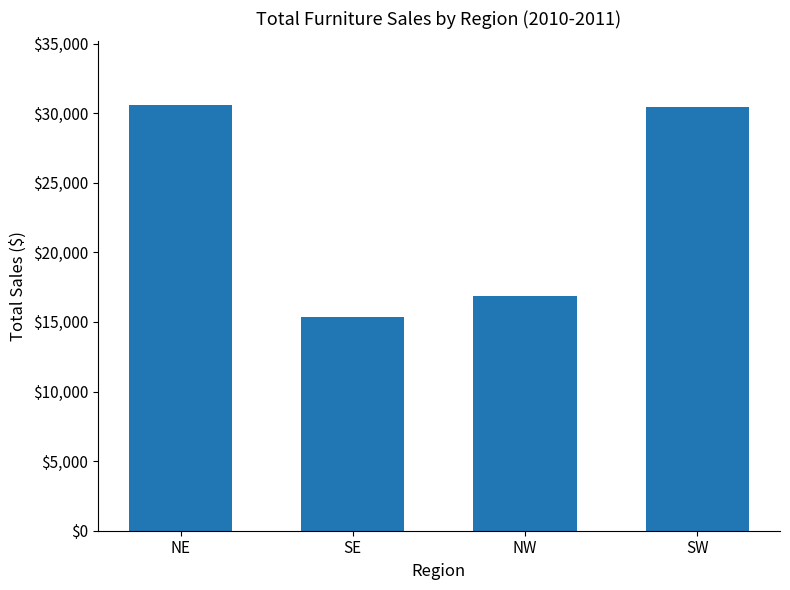

Where does the data first go above 30460?

NE